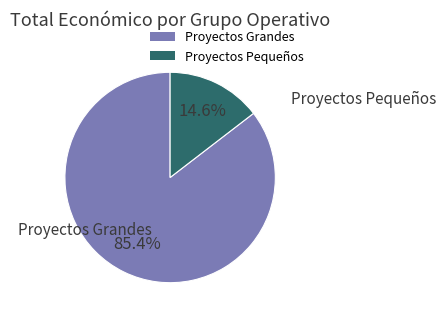

Does Proyectos Grandes represent more than half of the total?

Yes